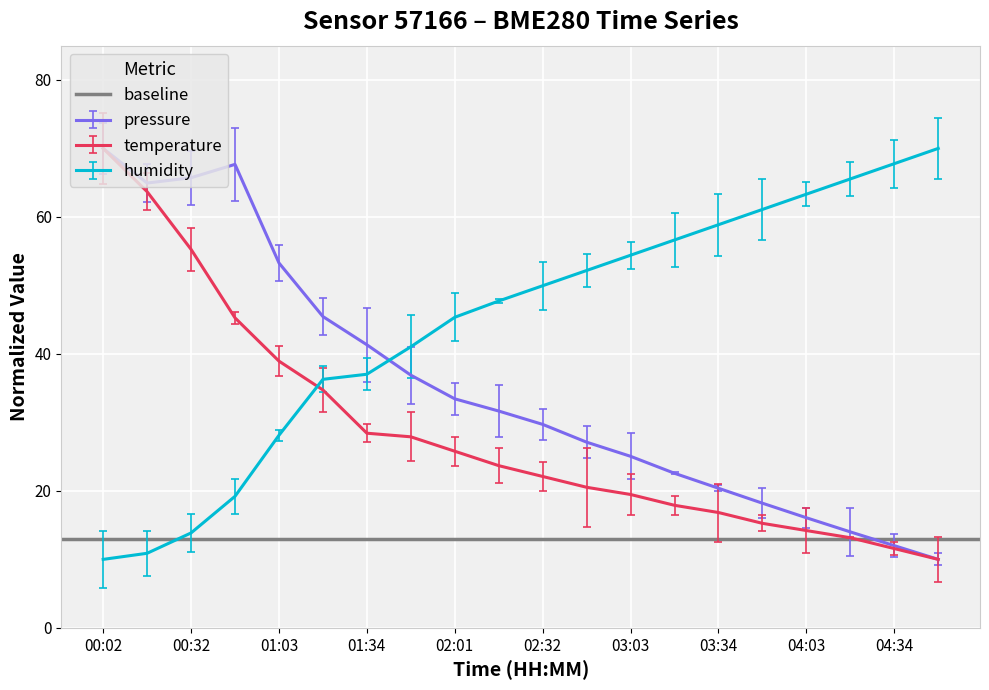

True or false: pressure and temperature cross at least once.

False